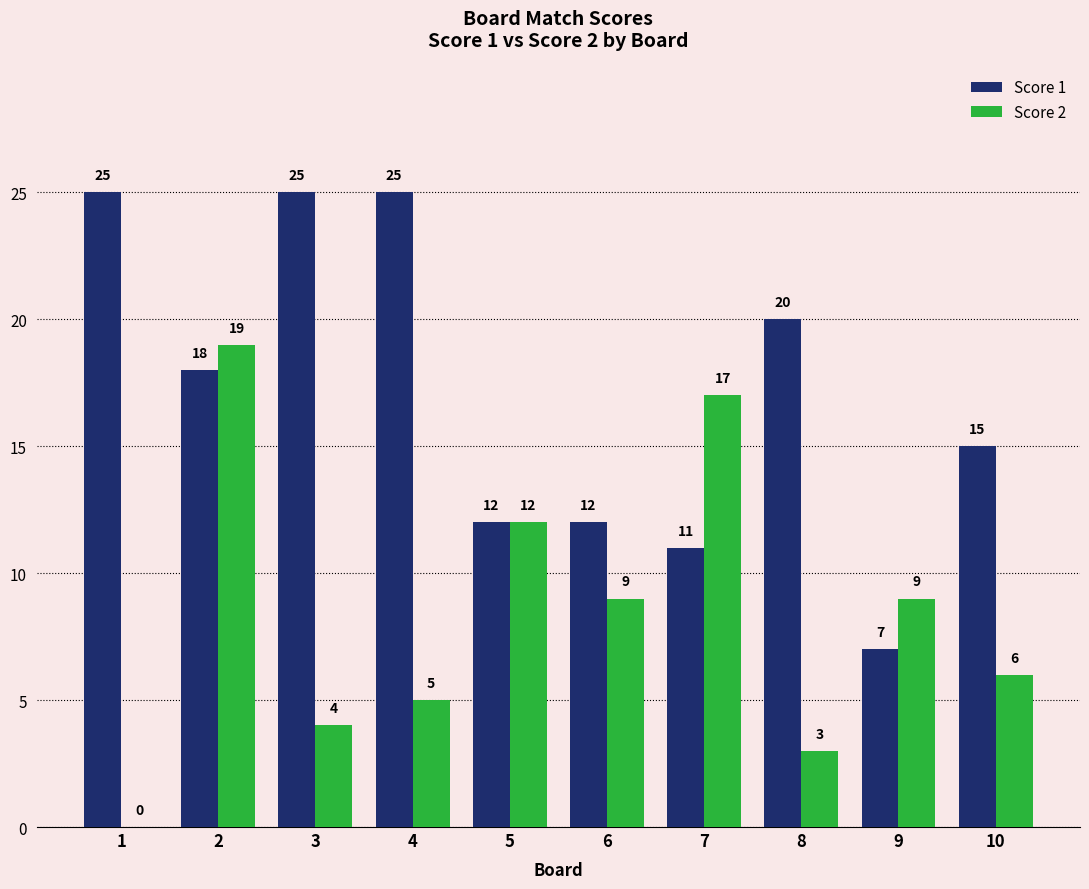

Which series has the largest total across all categories?

Score 1